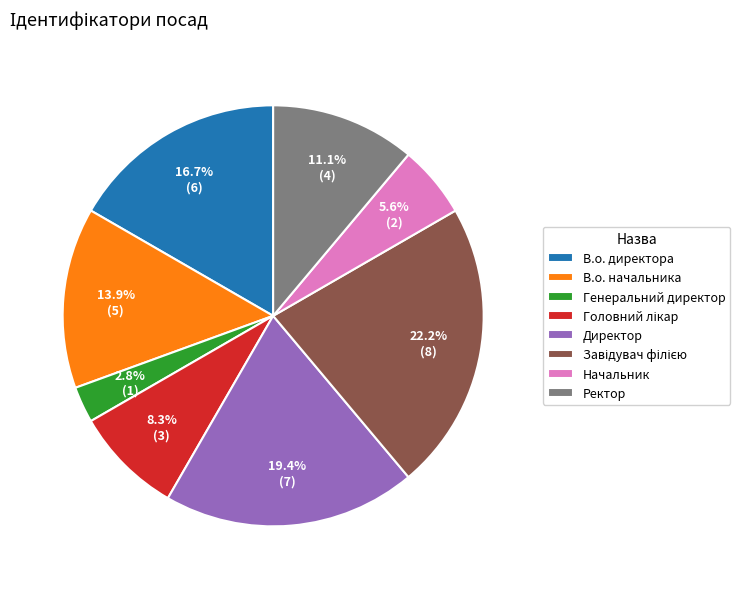

Which slice is the smallest?

Генеральний директор